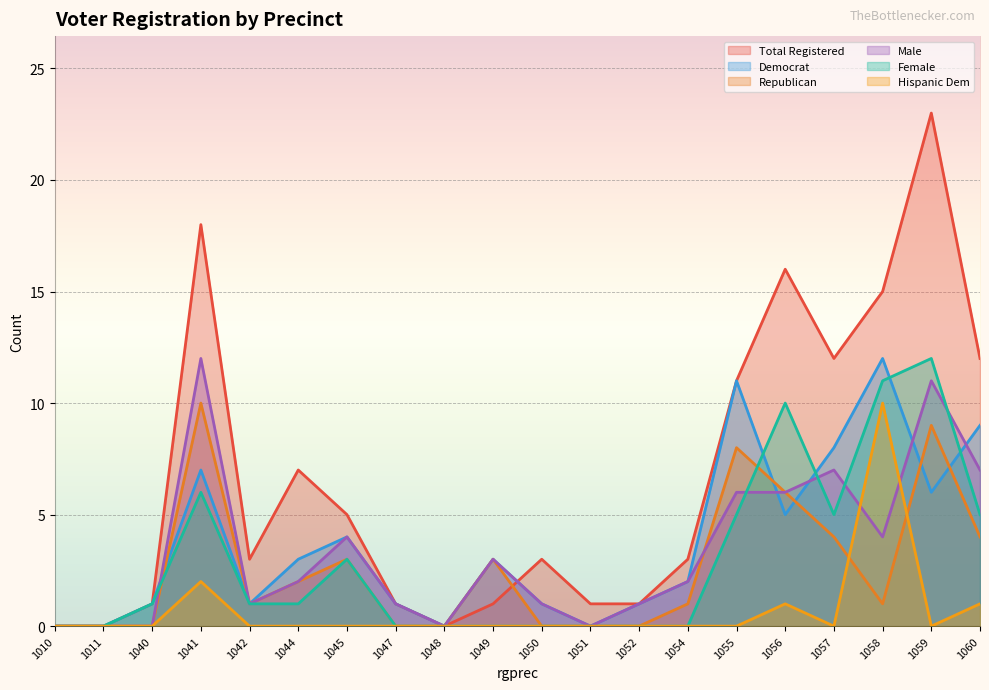

Where is totreg_r nearest to the value 11?

1055